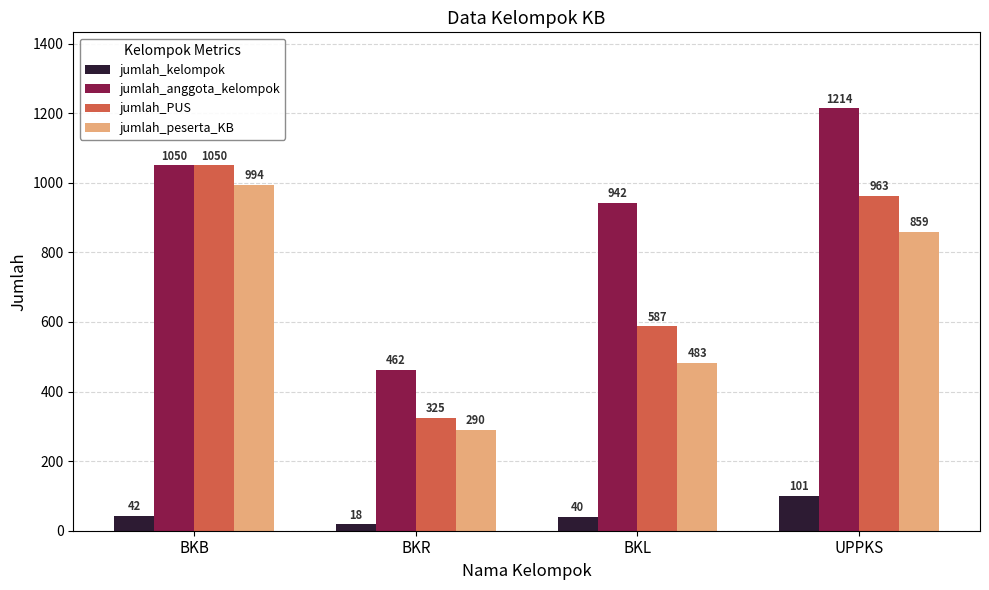

What is the difference between the maximum and minimum values in the jumlah_anggota_kelompok series?

752